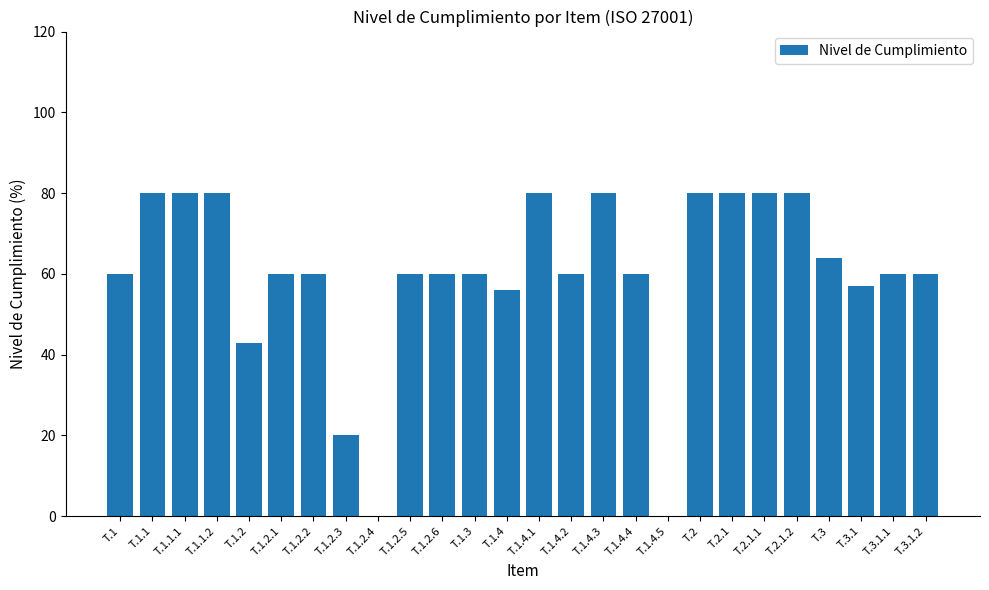

Reading right to left, list all the values displayed in this chart.

60	60	57	64	80	80	80	80	0	60	80	60	80	56	60	60	60	0	20	60	60	43	80	80	80	60